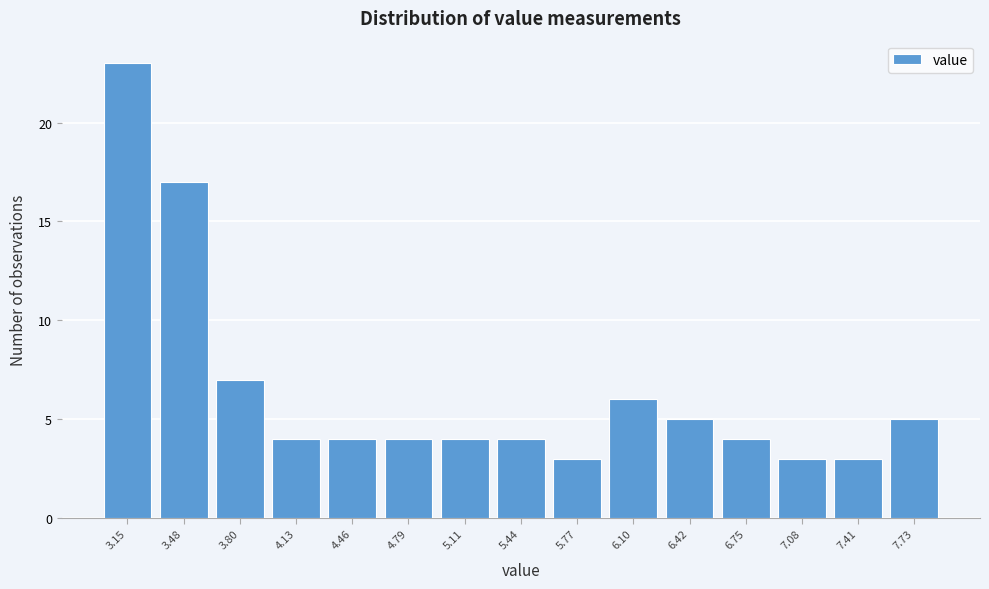

Reading left to right, transcribe all the data shown in this chart.

23	17	7	4	4	4	4	4	3	6	5	4	3	3	5